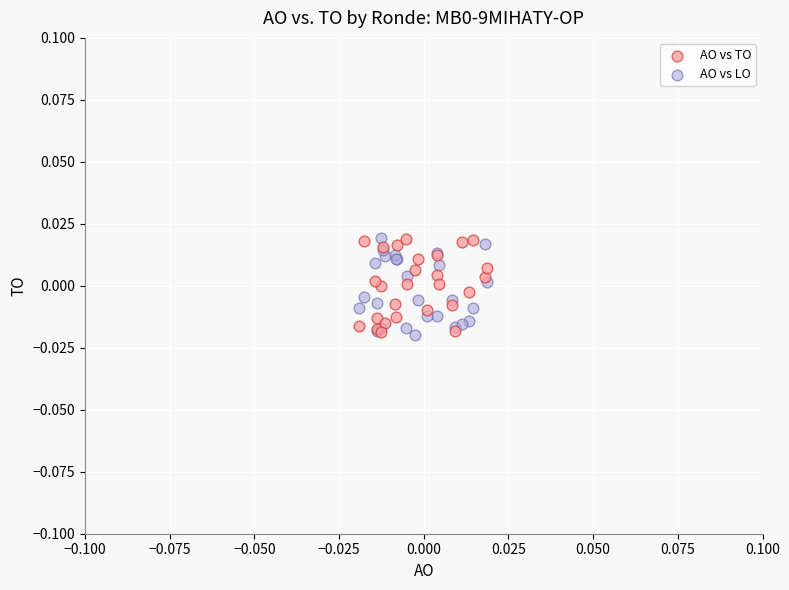

What are all the series names shown in the legend?

AO vs TO, AO vs LO